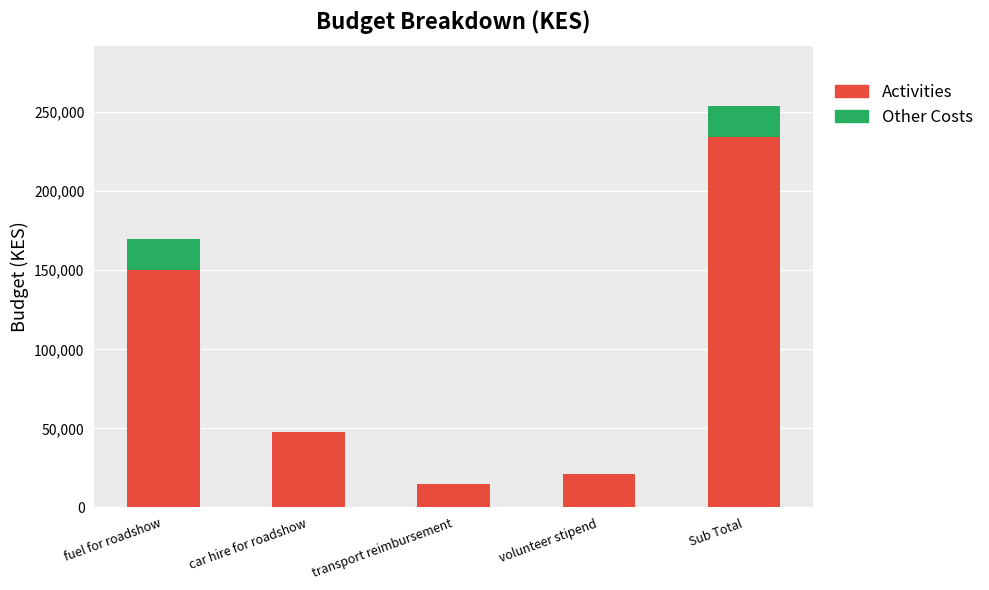

Is it true that Activities equals 48000 at car hire for roadshow?

True